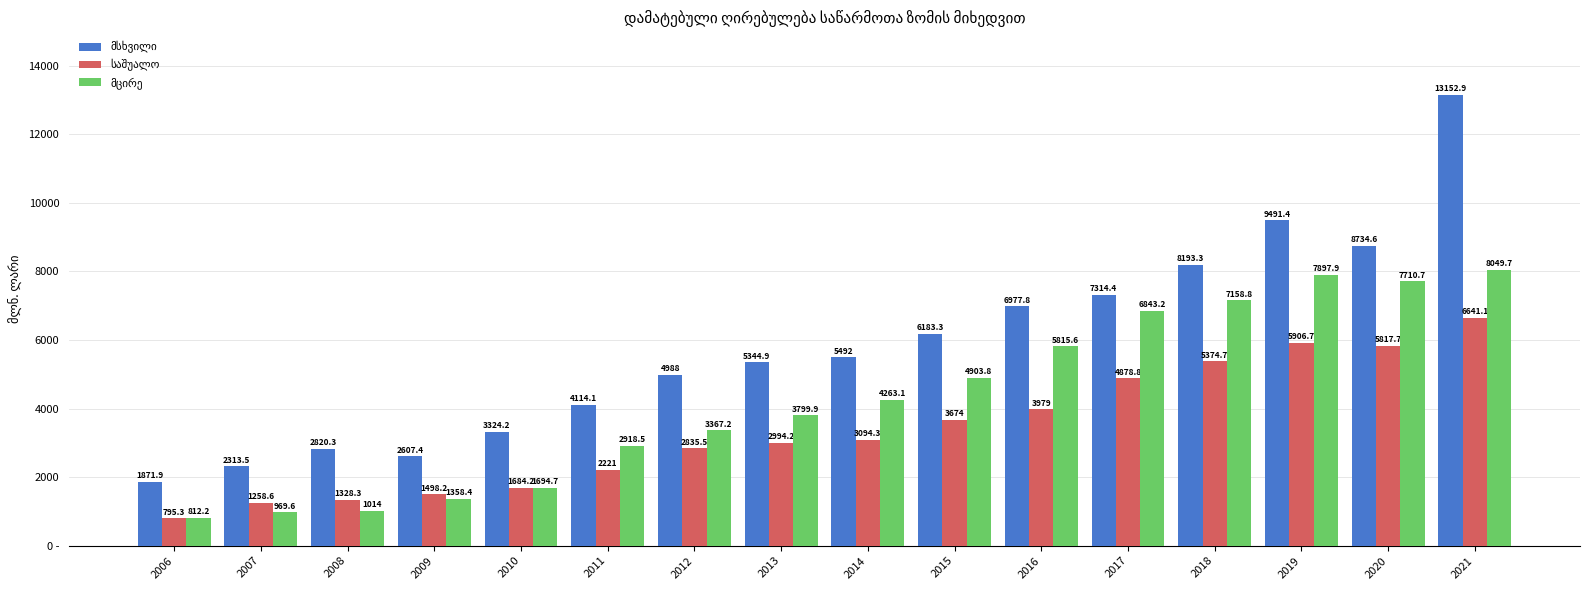

Are the bars horizontal?

No